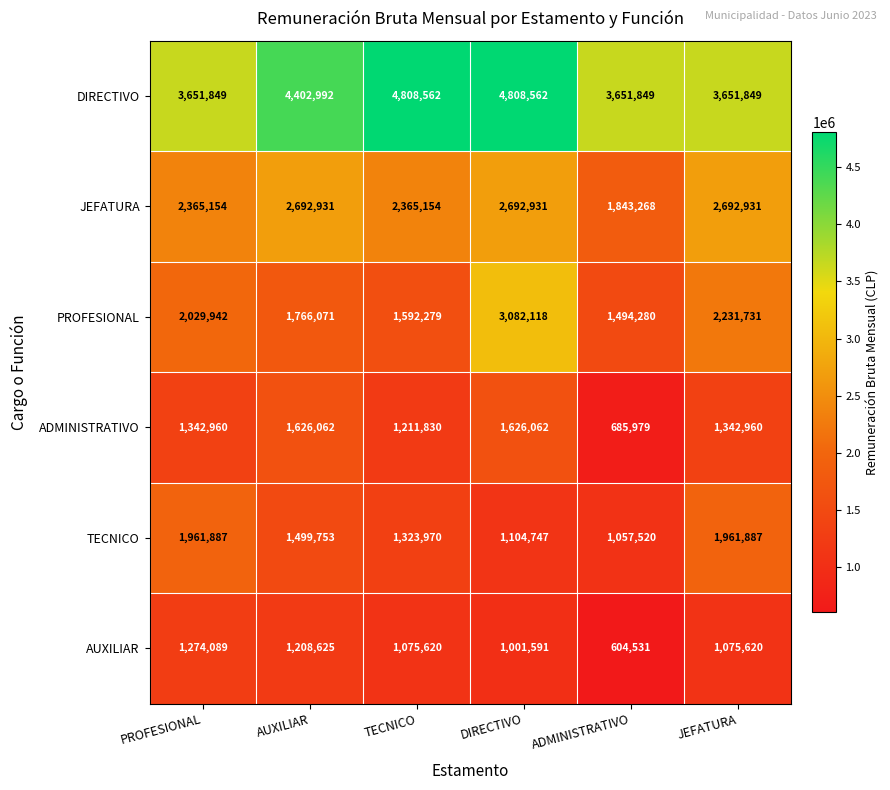

How many distinct data groups are displayed?

6